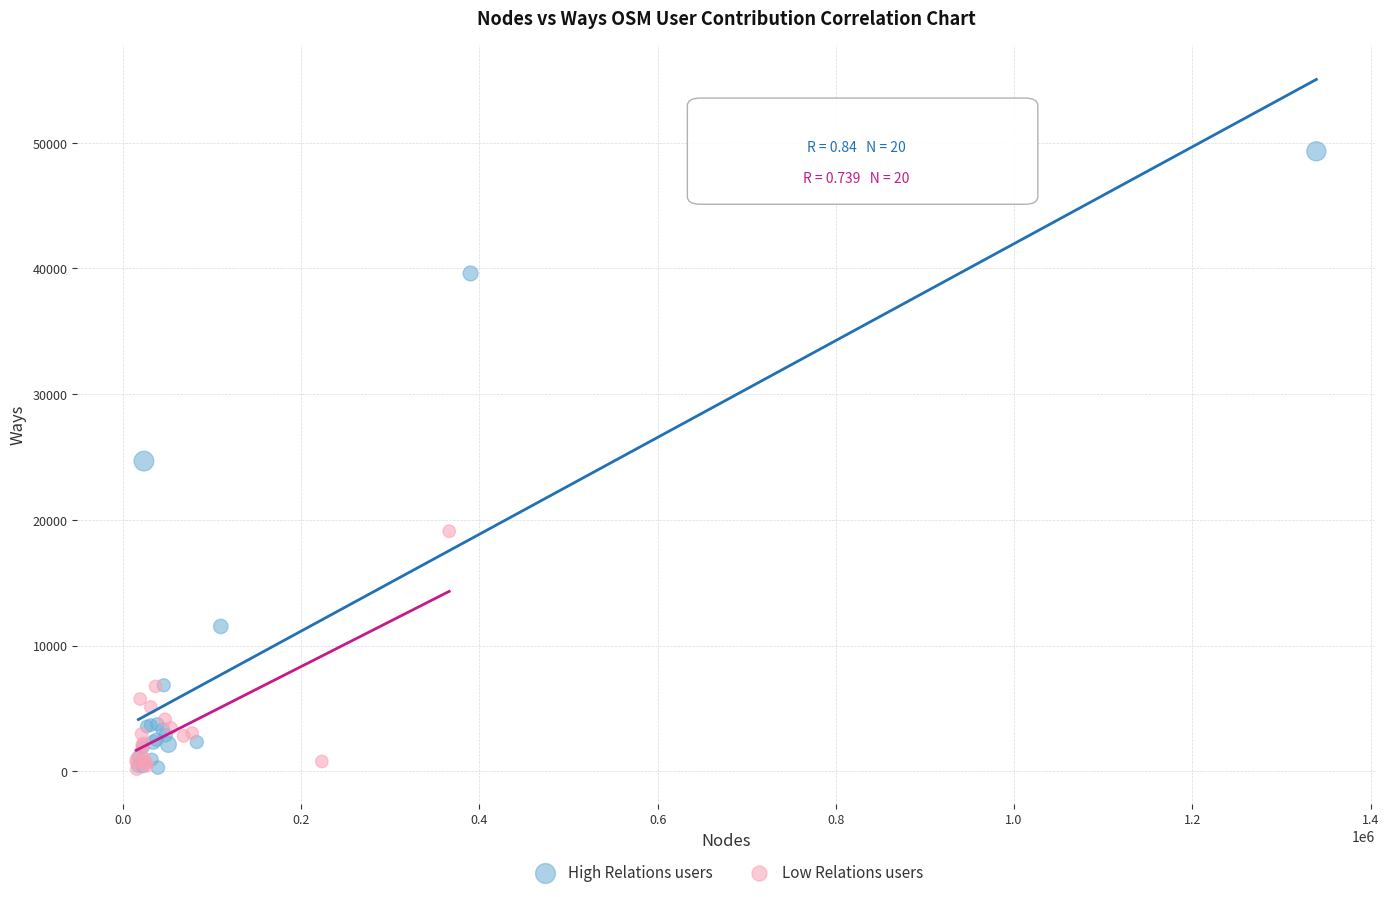

What are all the series names shown in the legend?

High Relations users, Low Relations users